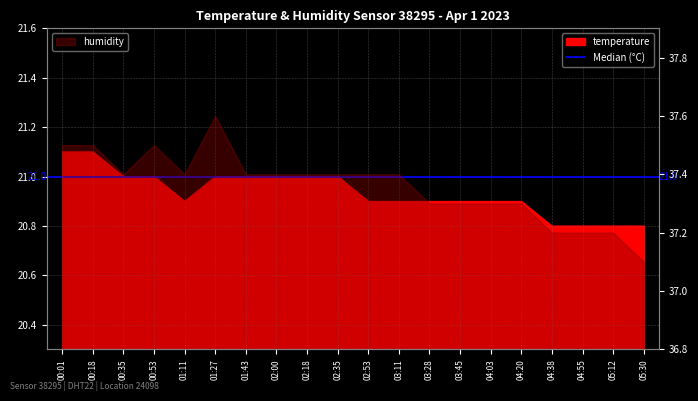

What is the label of the 16th point from the right?

01:11